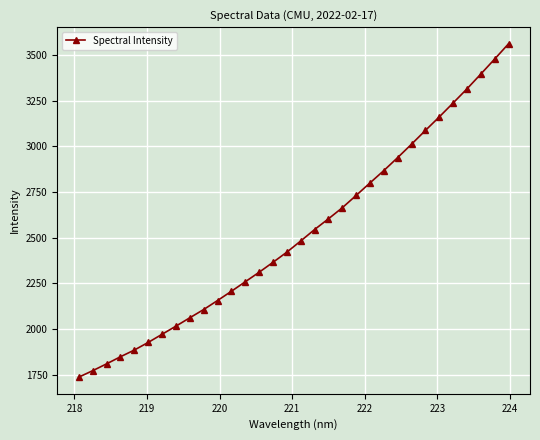

Count the number of data series in this chart.

1